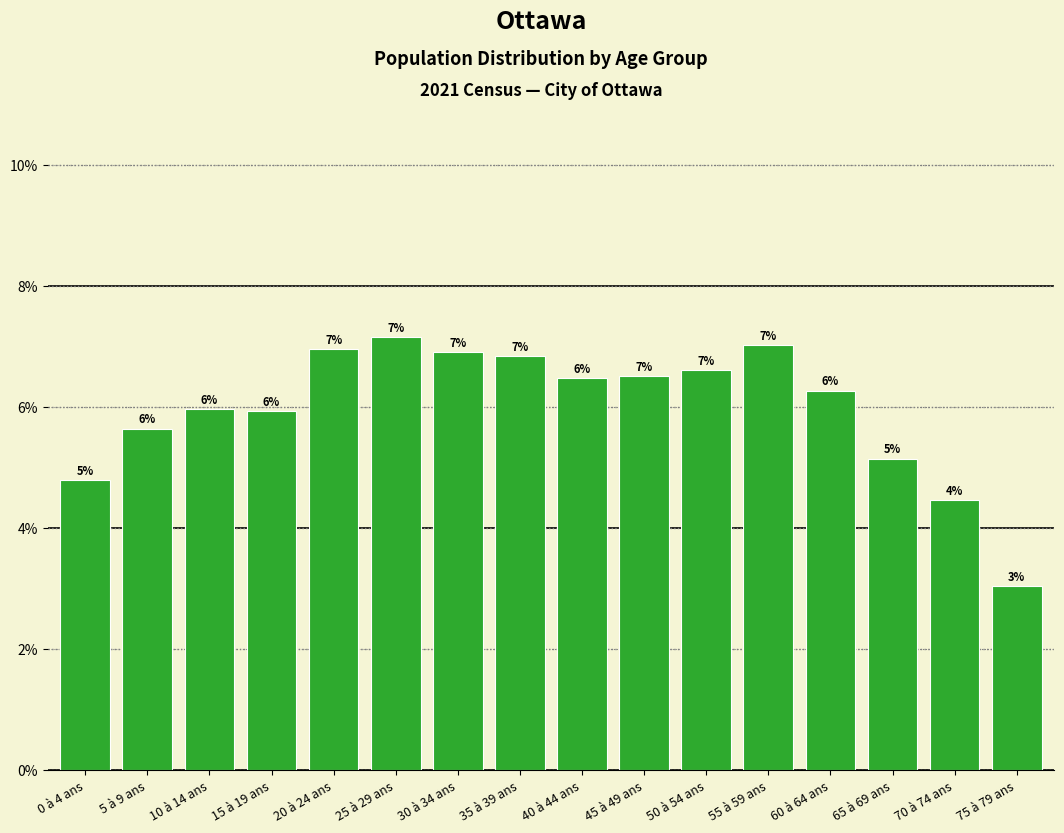

Is it true that the value at 40 à 44 ans is 6.5?

True